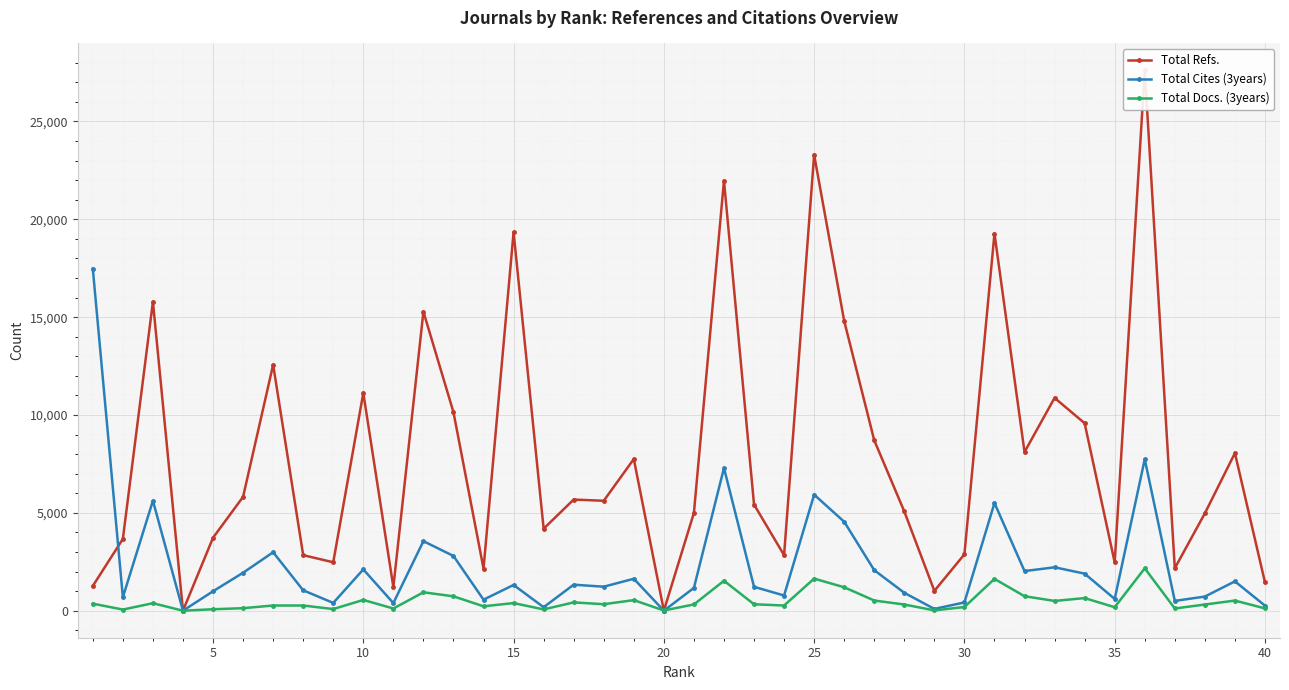

True or false: Total Cites (3years) has more than 2 interior local peaks.

True